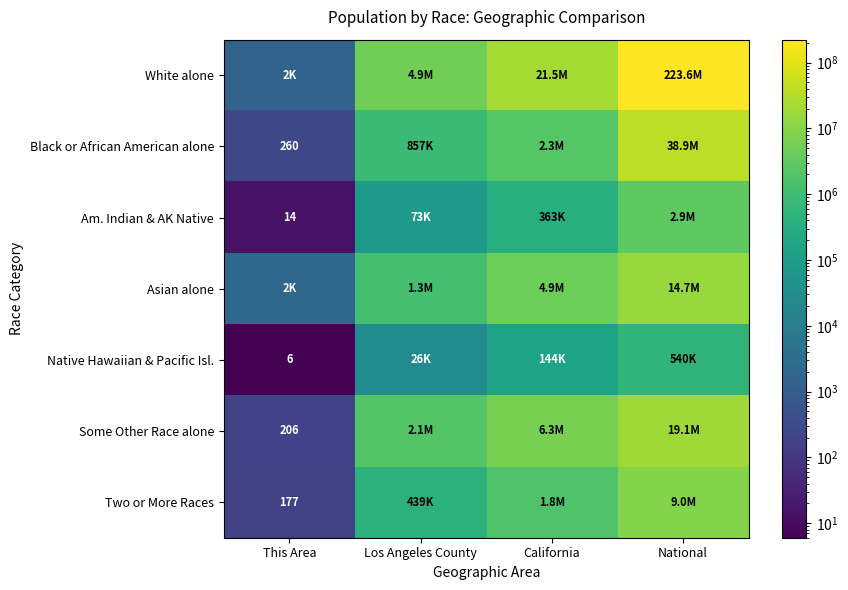

What is the spread (max minus min) of values at Los Angeles County?

4910505